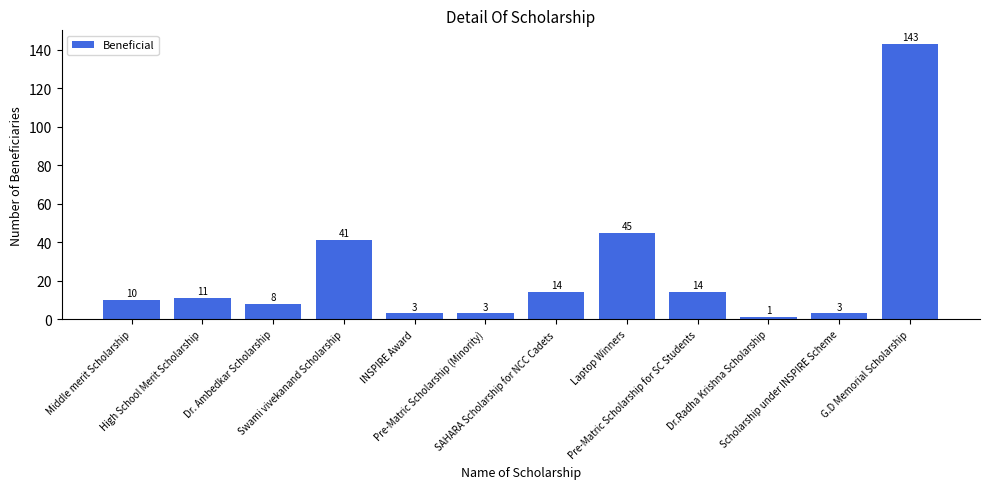

How many categories are shown in the chart?

12